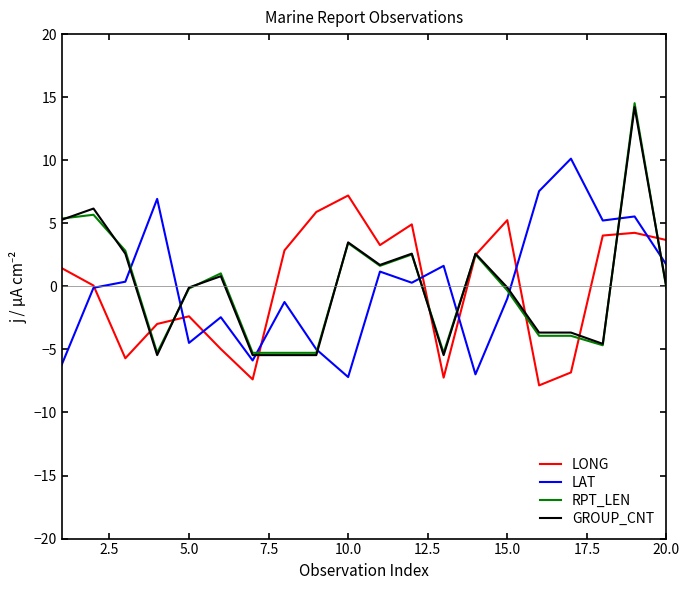

What is the highest value of the LAT series?

10.1